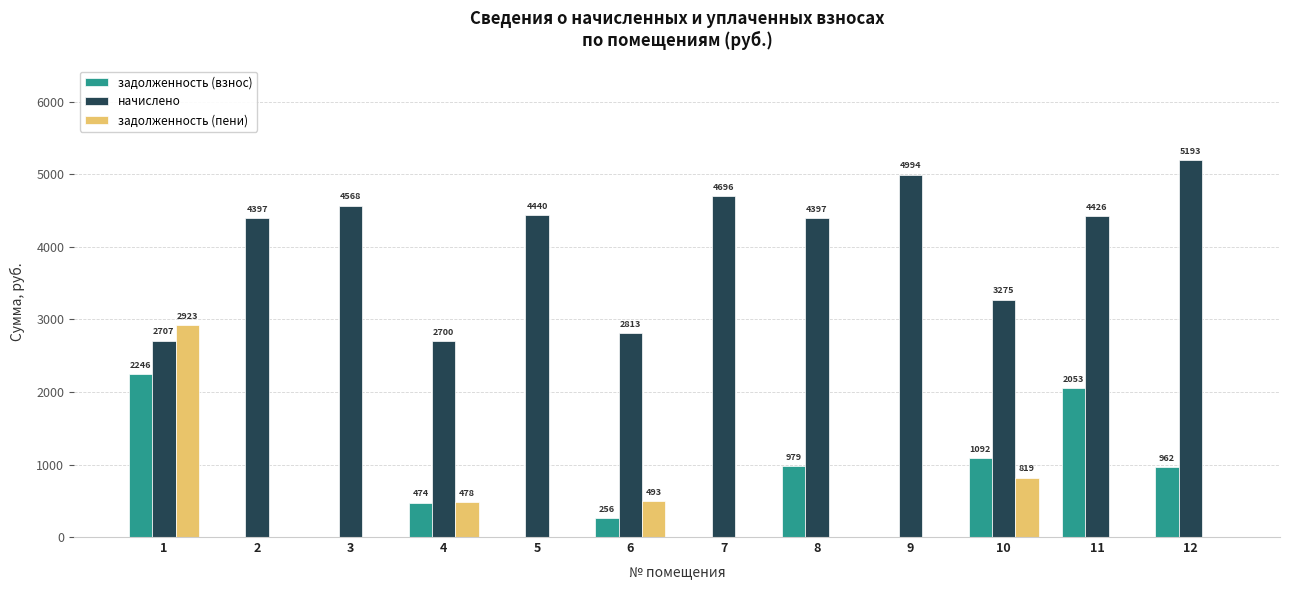

Which category has the highest value in the начислено series?

12